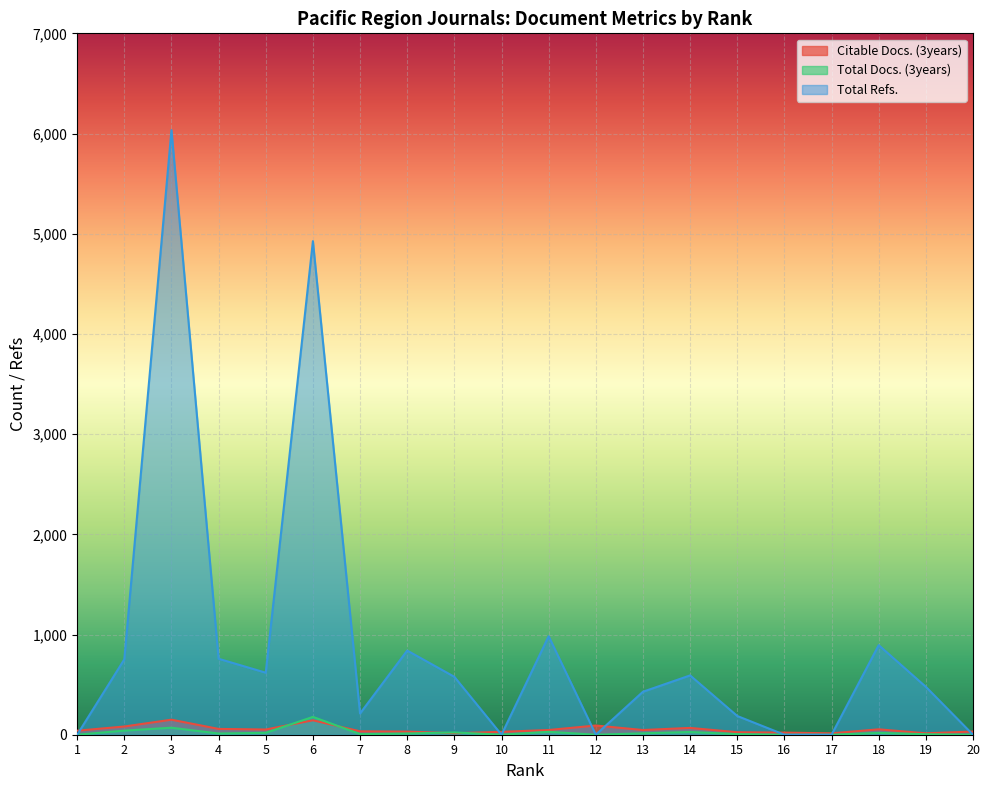

True or false: Total Refs. and Total Docs. (3years) intersect in this chart.

False